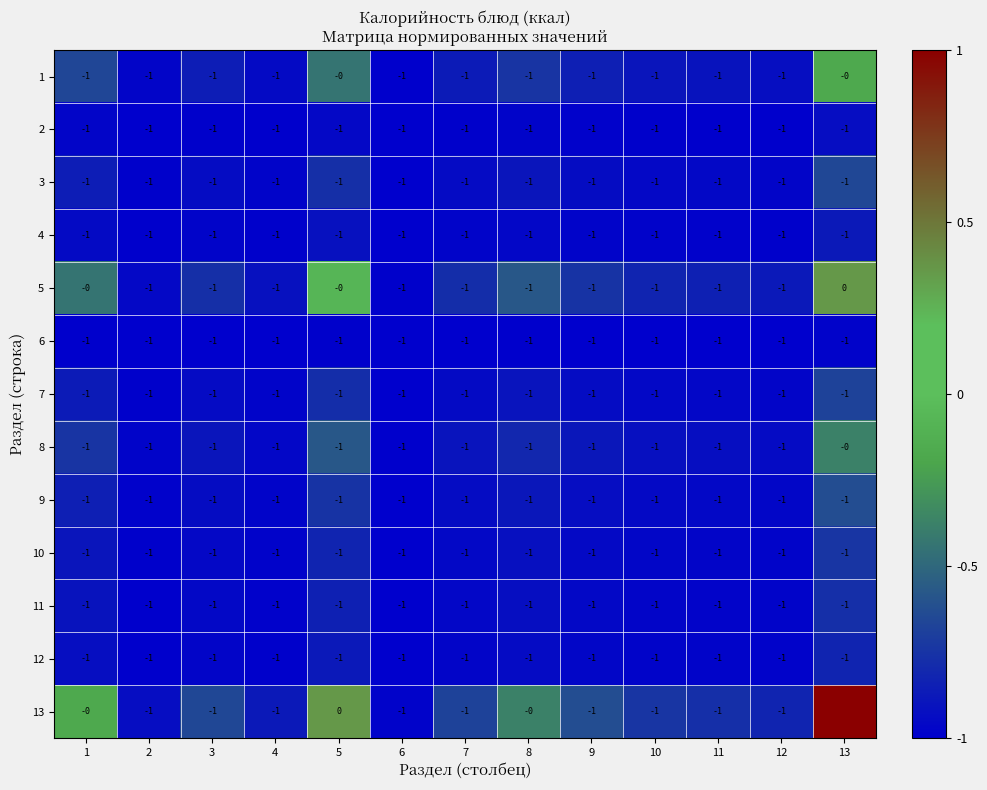

What is the difference between the highest and lowest values at 13?

2